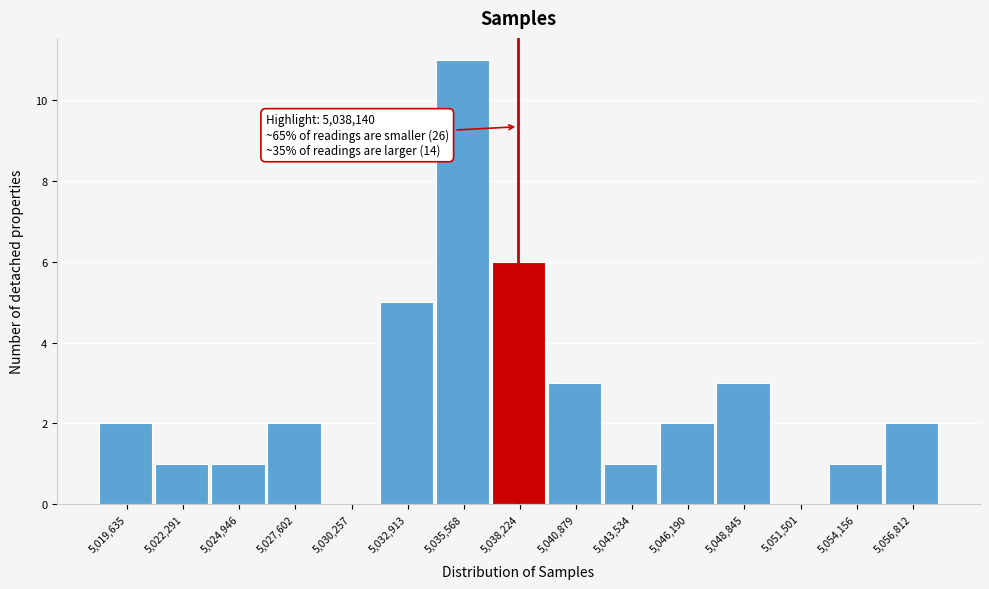

Over which range of the x-axis is the bar tallest?

5034000 to 5037000